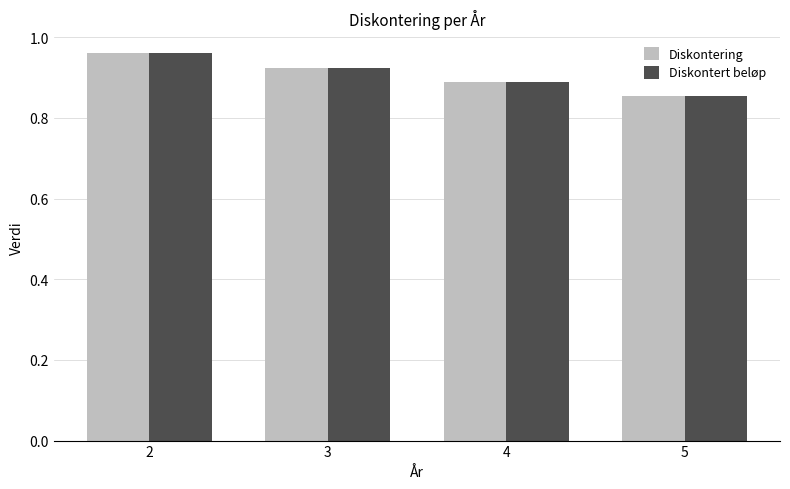

The Diskontering series shows 0.5 at 3. True or false?

False